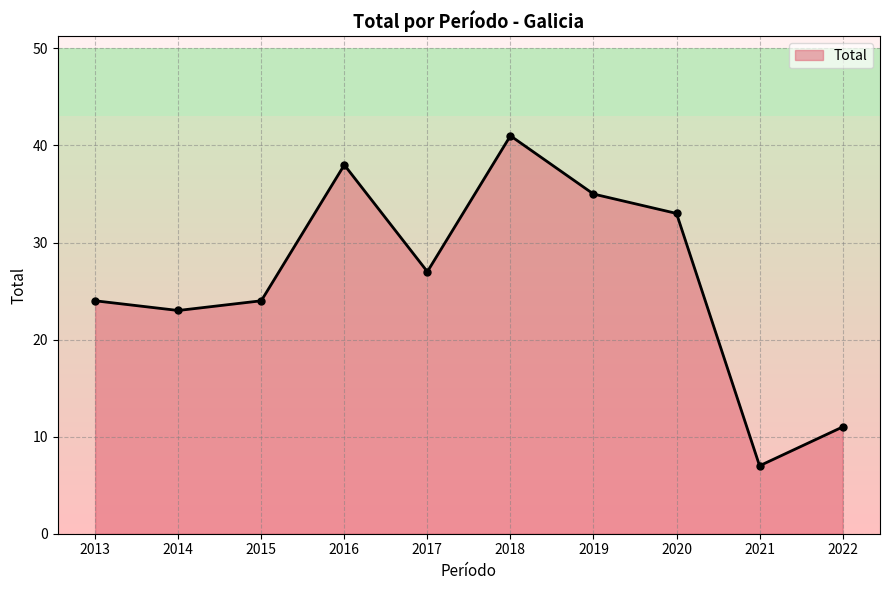

What is the sum of the values at 2016 and 2019?

73